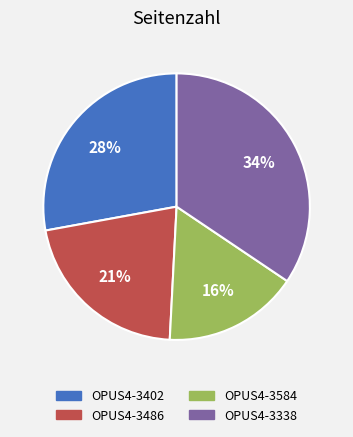

How many slices are in this pie chart?

4